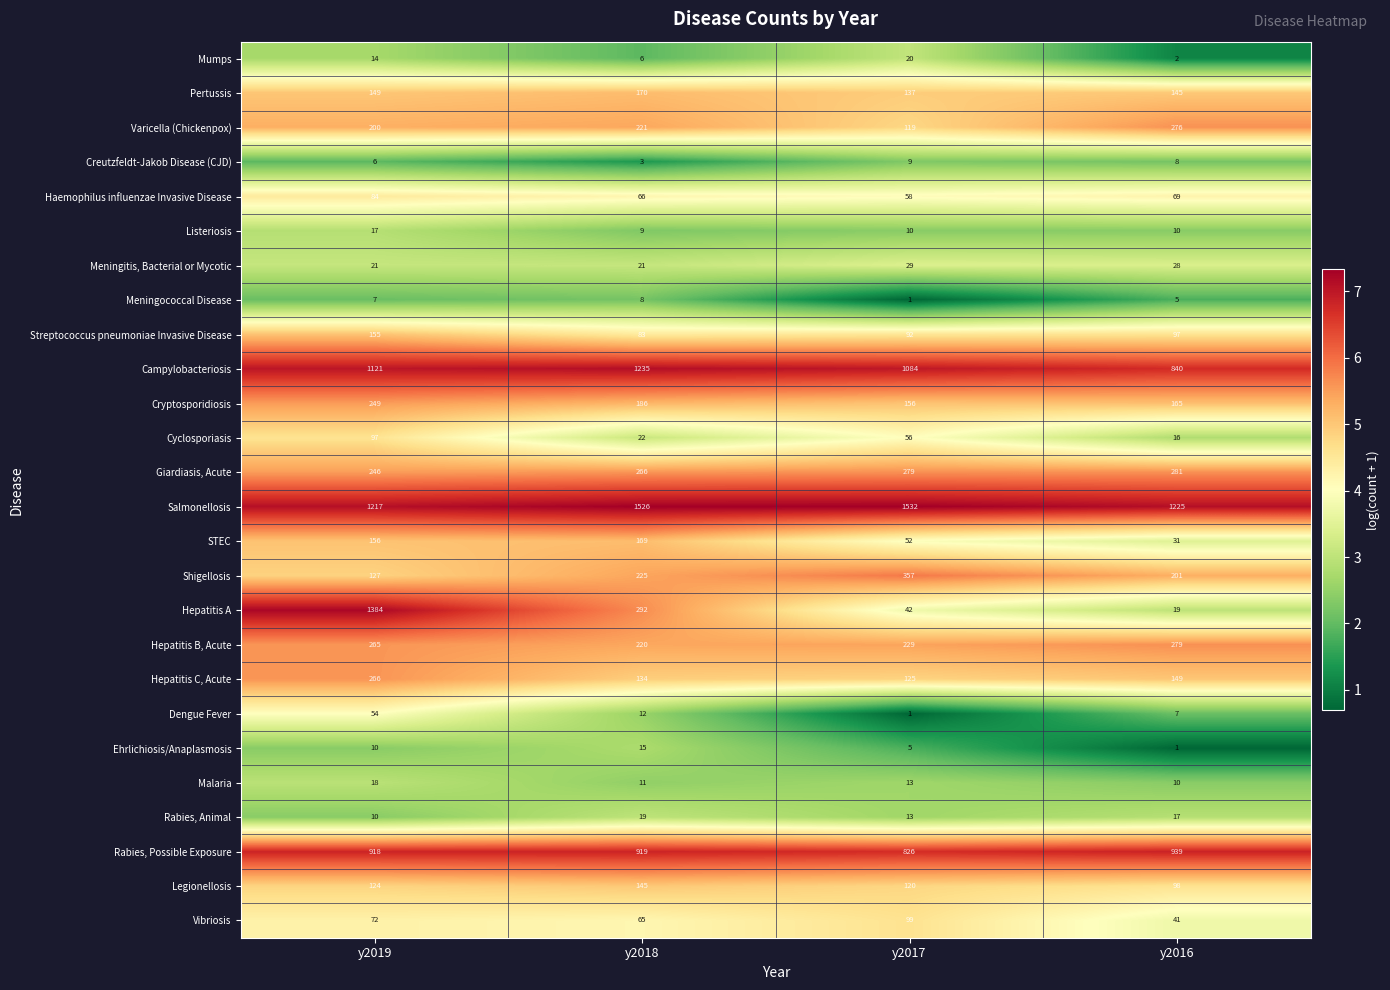

How many distinct data groups are displayed?

26